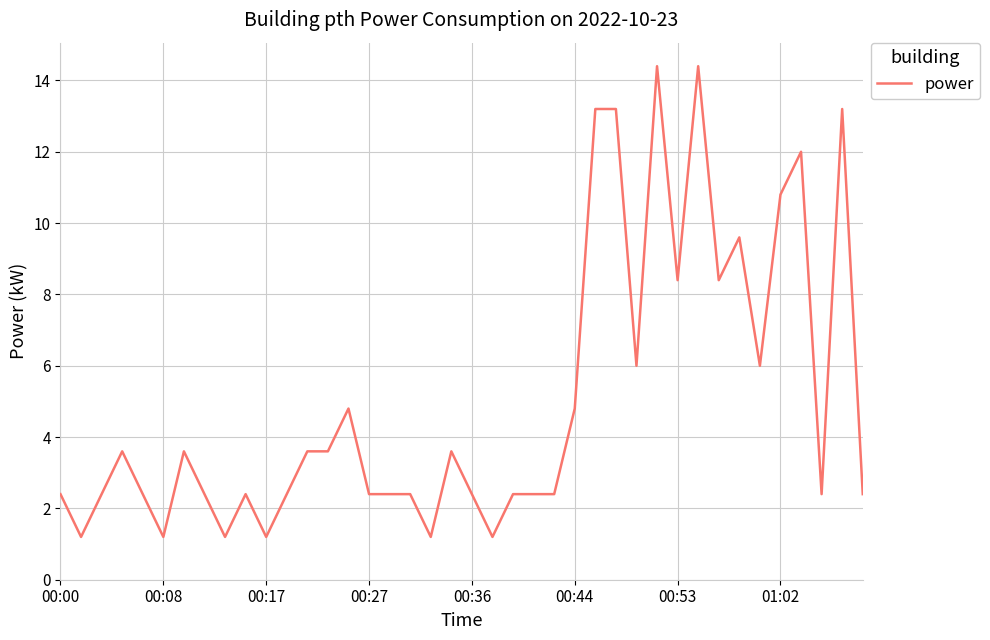

Reading left to right, extract all data points from this chart.

2.4	1.2	2.4	3.6	2.4	1.2	3.6	2.4	1.2	2.4	1.2	2.4	3.6	3.6	4.8	2.4	2.4	2.4	1.2	3.6	2.4	1.2	2.4	2.4	2.4	4.8	13.2	13.2	6.0	14.4	8.4	14.4	8.4	9.6	6.0	10.8	12.0	2.4	13.2	2.4